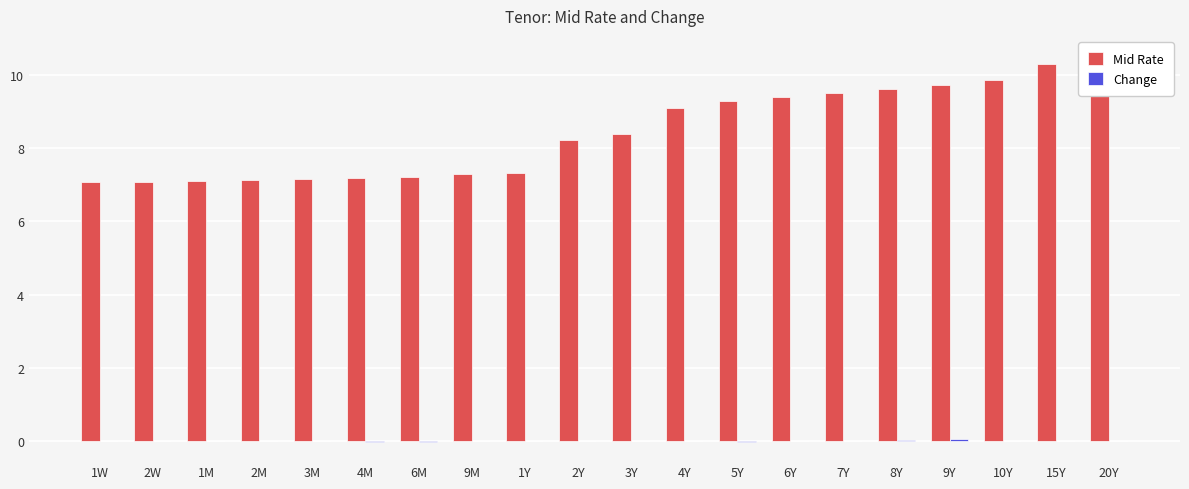

What is the greatest value displayed?

10.5